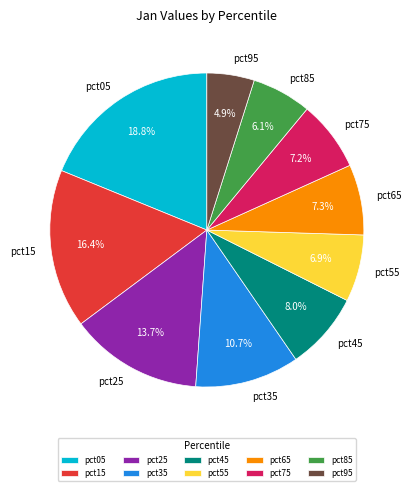

How much of the chart is everything except pct55?

93.1%